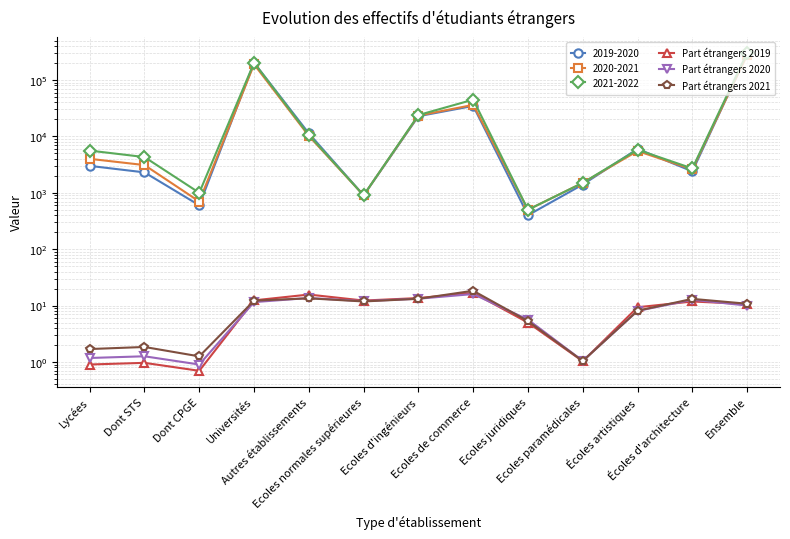

Between Universités and Dont CPGE, which is larger?

Universités